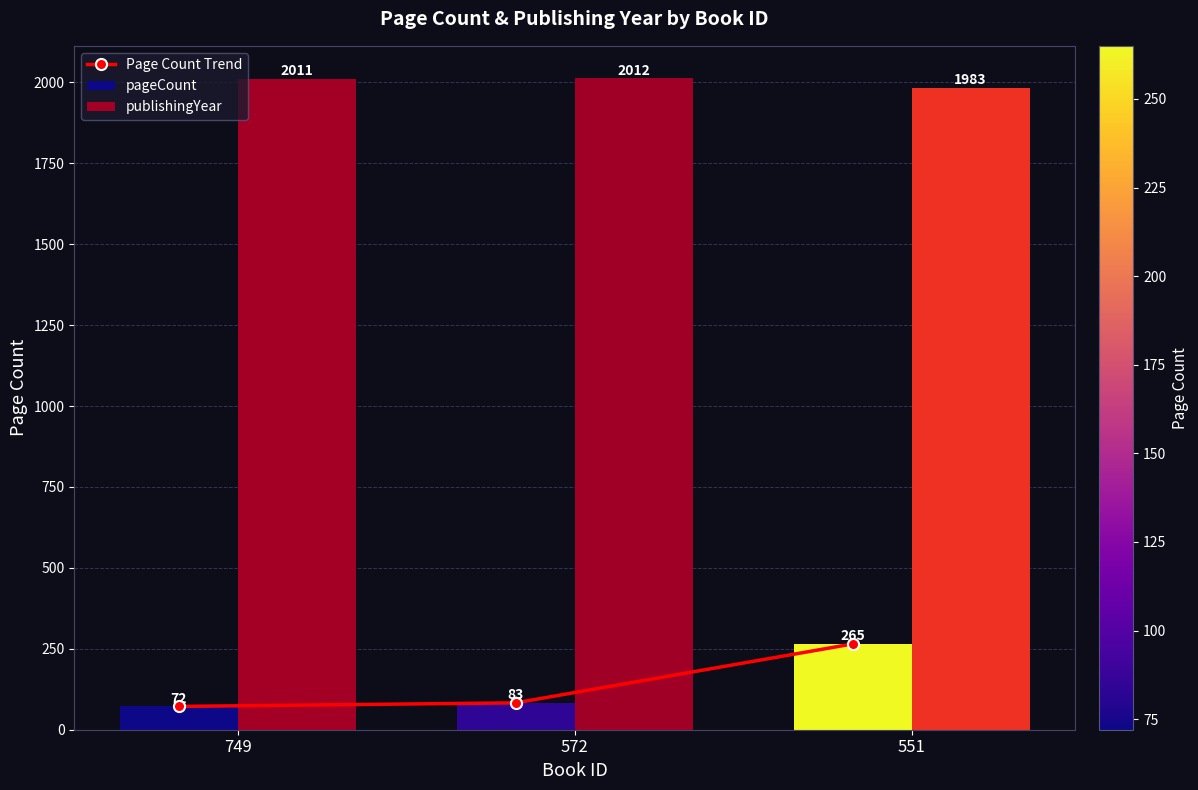

Is it true that the value at 749 is 72?

True